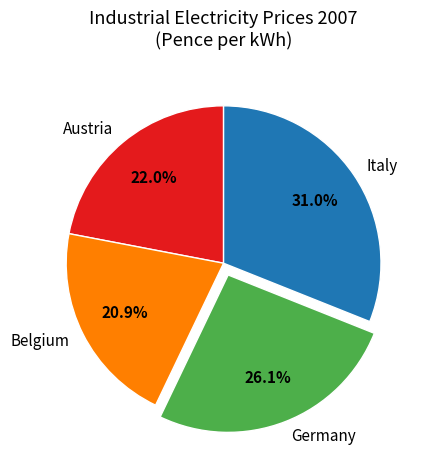

To the nearest percent, what is the average slice percentage?

25%